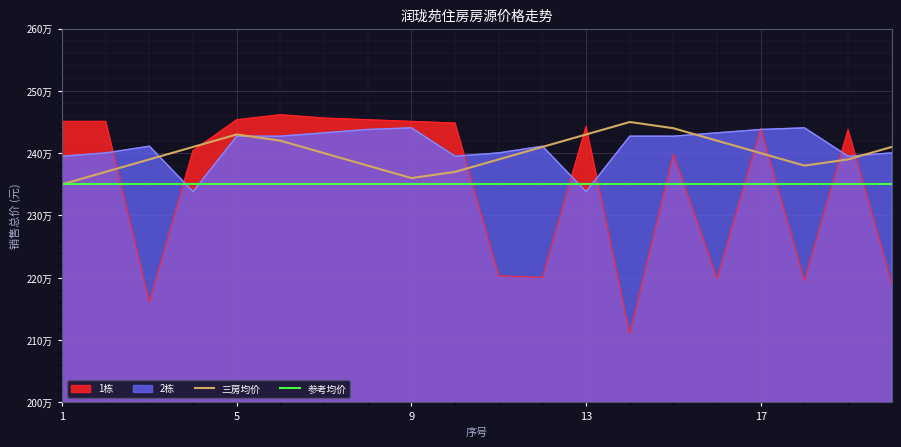

The value of 1栋 at 13 is 2442879. True or false?

True